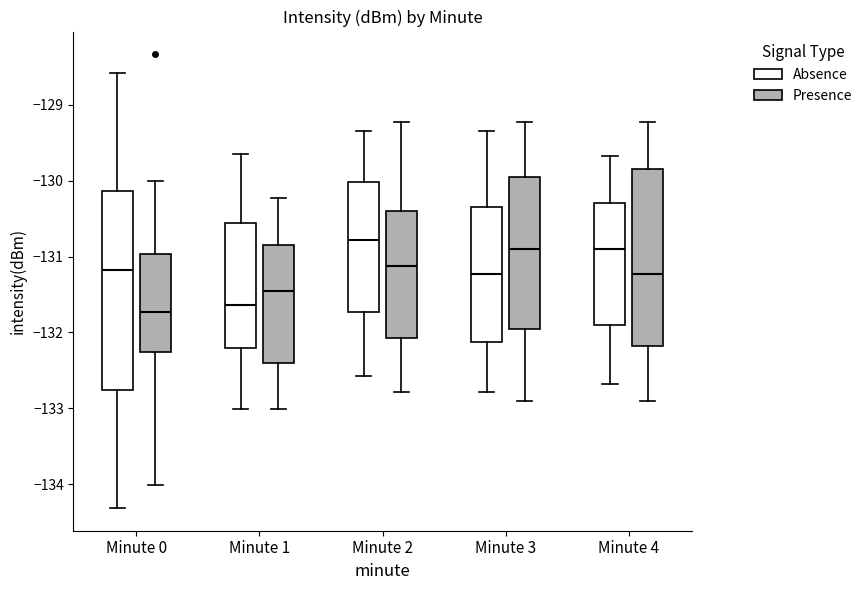

Reading left to right, read every box against the y-axis: the position of its median line, the range the box covers, and the ends of its whiskers. The values are not printed on the chart, so give them approximately, as read against the axis.

Minute 0 (Absence): median -131.2, box -132.8 to -130.1, whiskers -134.3 to -128.6
Minute 0 (Presence): median -131.7, box -132.3 to -131.0, whiskers -134.0 to -130.0
Minute 1 (Absence): median -131.6, box -132.2 to -130.6, whiskers -133.0 to -129.7
Minute 1 (Presence): median -131.5, box -132.4 to -130.8, whiskers -133.0 to -130.2
Minute 2 (Absence): median -130.8, box -131.7 to -130.0, whiskers -132.6 to -129.3
Minute 2 (Presence): median -131.1, box -132.1 to -130.4, whiskers -132.8 to -129.2
Minute 3 (Absence): median -131.2, box -132.1 to -130.3, whiskers -132.8 to -129.3
Minute 3 (Presence): median -130.9, box -132.0 to -130.0, whiskers -132.9 to -129.2
Minute 4 (Absence): median -130.9, box -131.9 to -130.3, whiskers -132.7 to -129.7
Minute 4 (Presence): median -131.2, box -132.2 to -129.8, whiskers -132.9 to -129.2